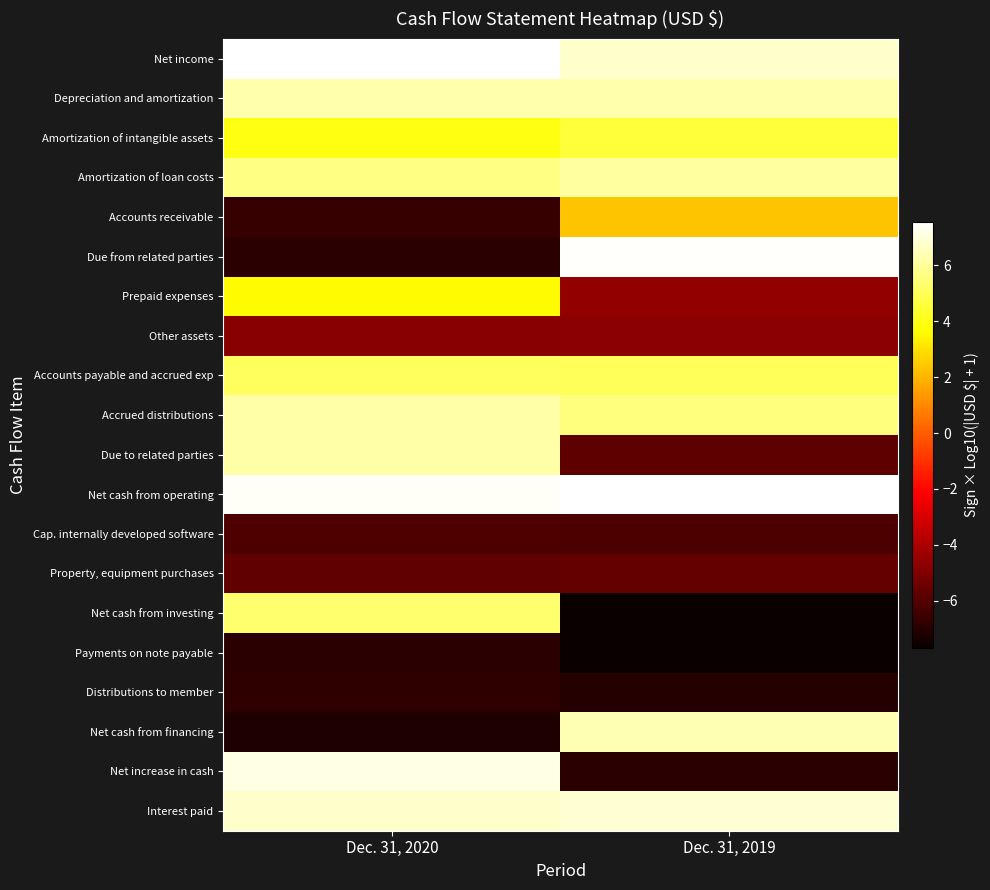

At how many categories does at least one series exceed 2?

2